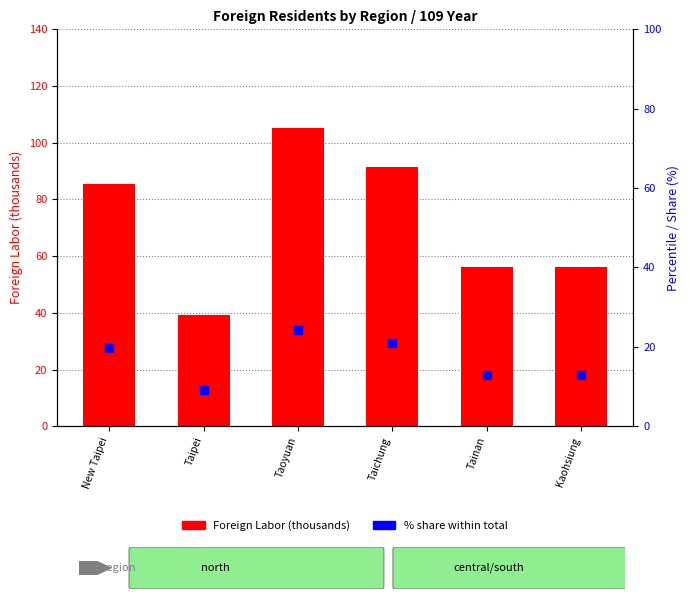

Which series contains the lowest Y value?

% share within total